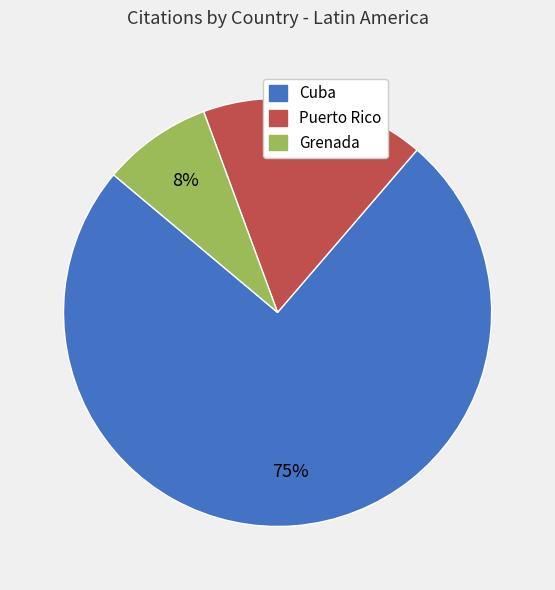

What is the ratio of the value at Grenada to the value at Puerto Rico?

0.5